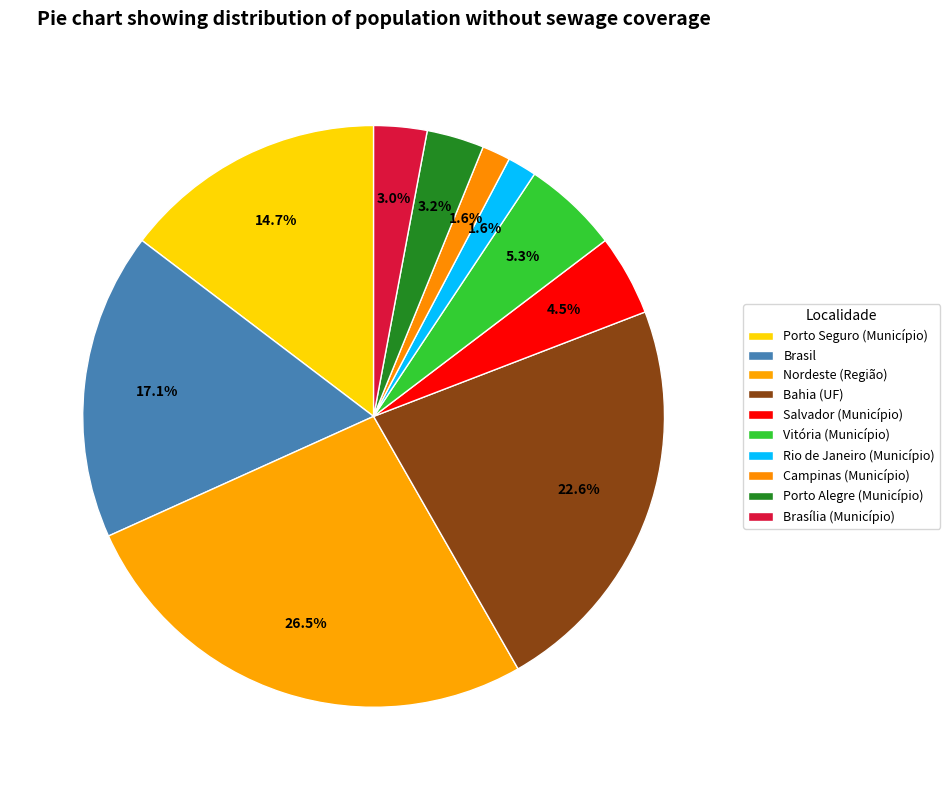

How many slices are in this pie chart?

10